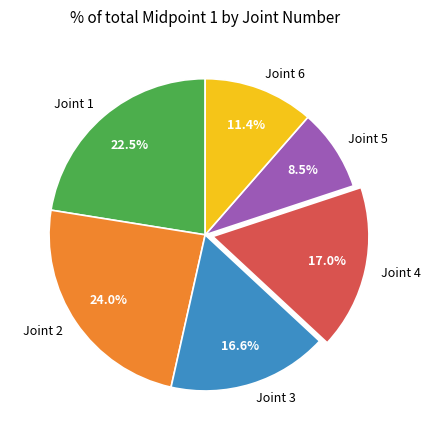

True or false: Joint 3 accounts for 17% of the total.

True